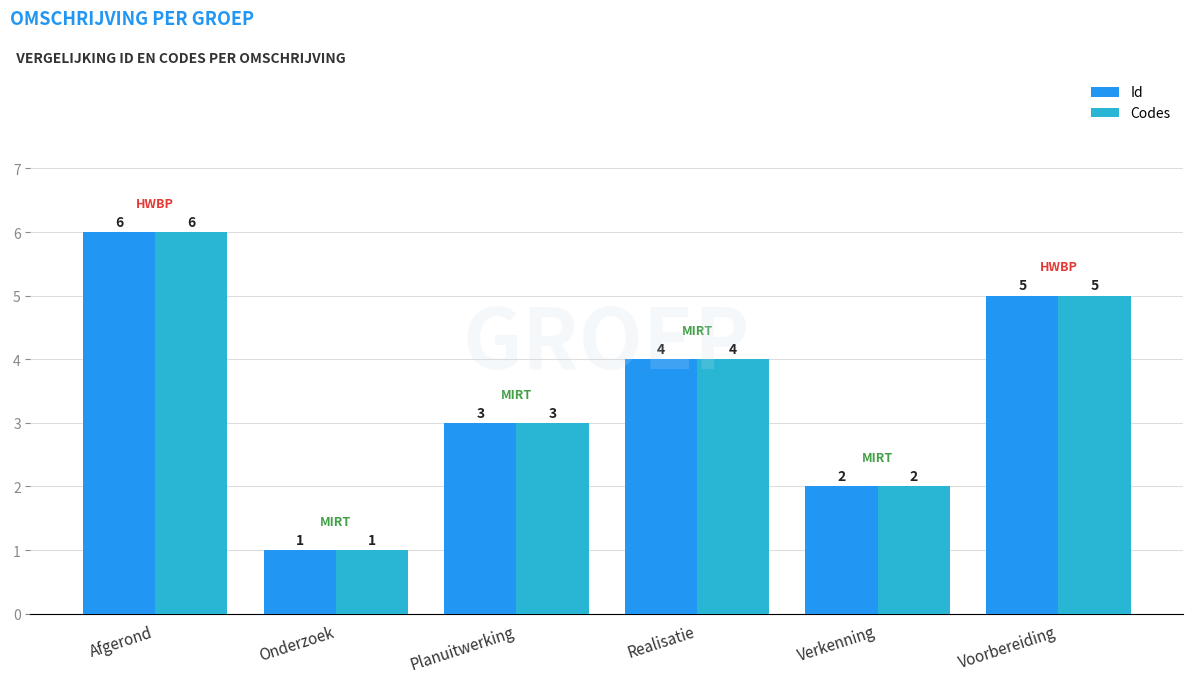

Which label corresponds to the smallest value in the chart?

Onderzoek